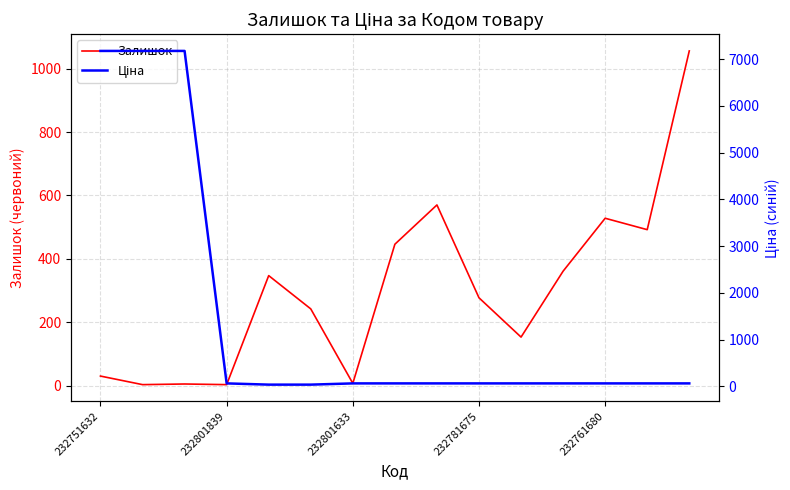

True or false: Залишок has a value of 334.3 at 5.

False